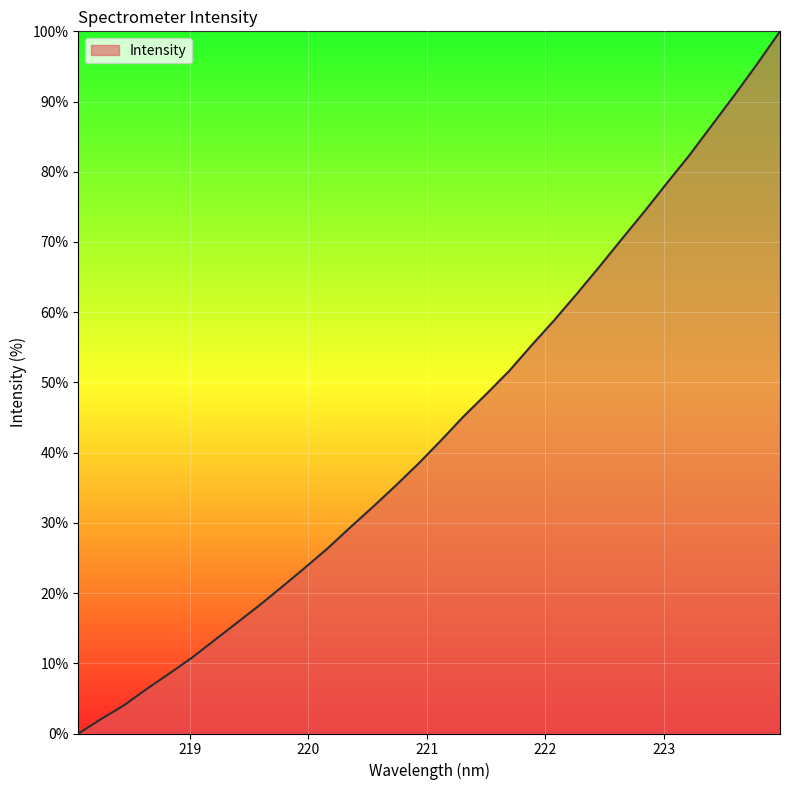

Does the chart display data point markers on the line(s)?

No